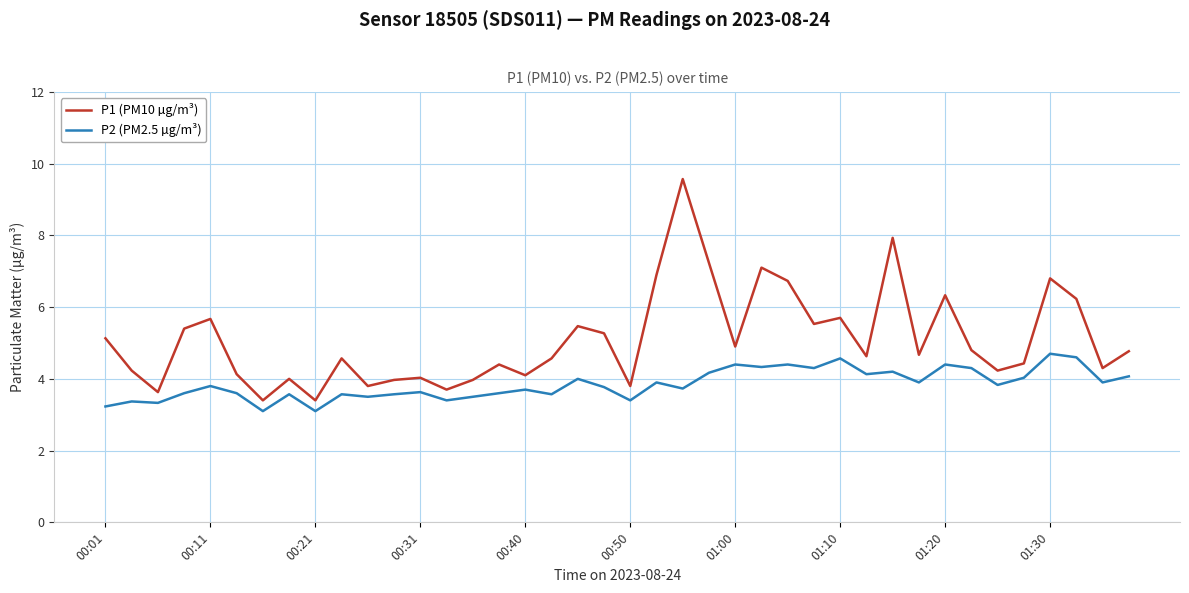

How many lines are shown in the chart?

2